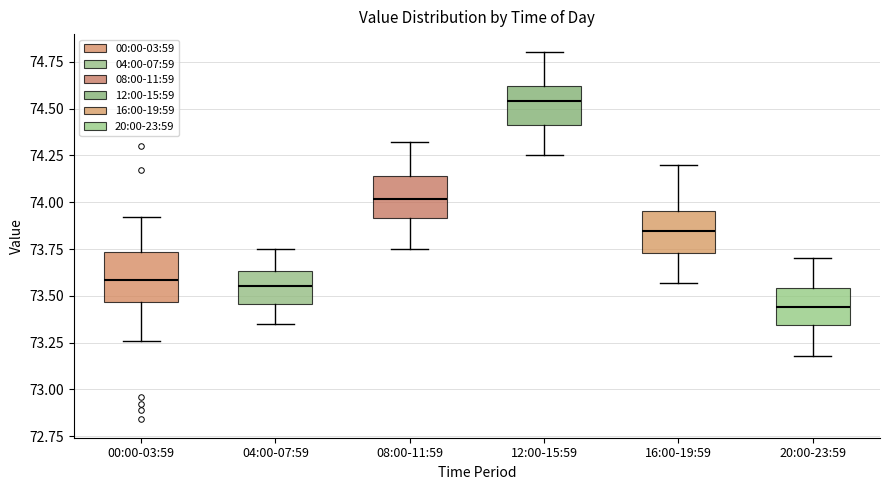

Reading left to right, read every box against the y-axis: the position of its median line, the range the box covers, and the ends of its whiskers. The values are not printed on the chart, so give them approximately, as read against the axis.

00:00-03:59: median 73.60, box 73.45 to 73.75, whiskers 73.25 to 73.90
04:00-07:59: median 73.55, box 73.45 to 73.65, whiskers 73.35 to 73.75
08:00-11:59: median 74.00, box 73.90 to 74.15, whiskers 73.75 to 74.30
12:00-15:59: median 74.55, box 74.40 to 74.60, whiskers 74.25 to 74.80
16:00-19:59: median 73.85, box 73.75 to 73.95, whiskers 73.55 to 74.20
20:00-23:59: median 73.45, box 73.35 to 73.55, whiskers 73.20 to 73.70